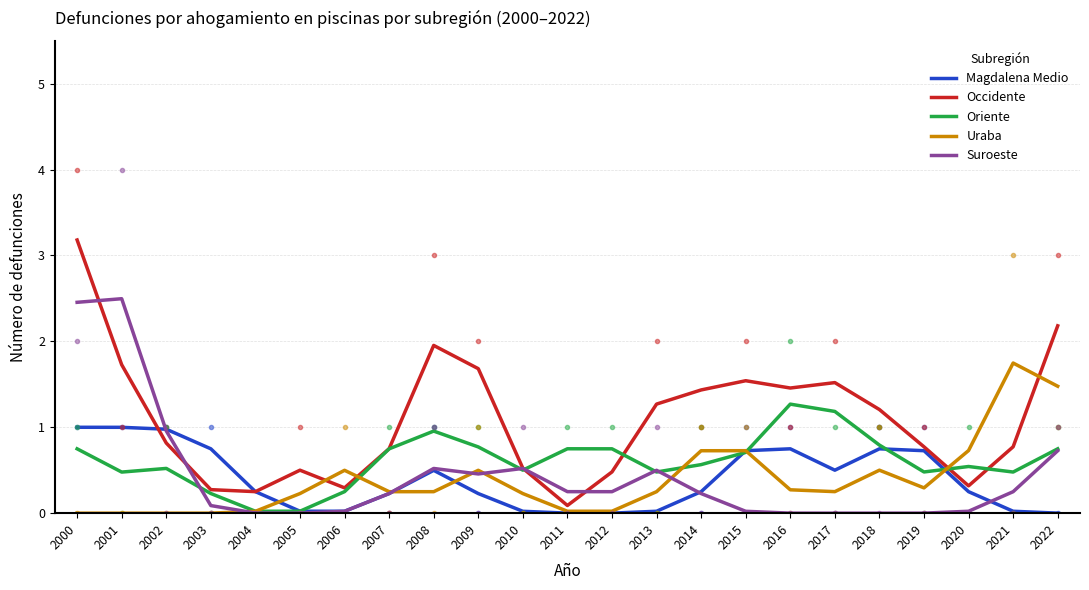

Where is the first local minimum for Occidente?

2004